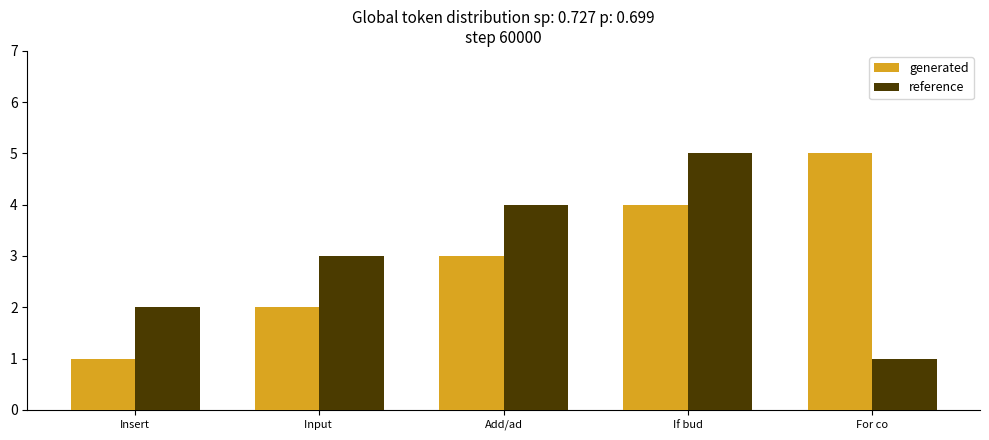

Is the value of reference at For co greater than the value of generated at For co?

No